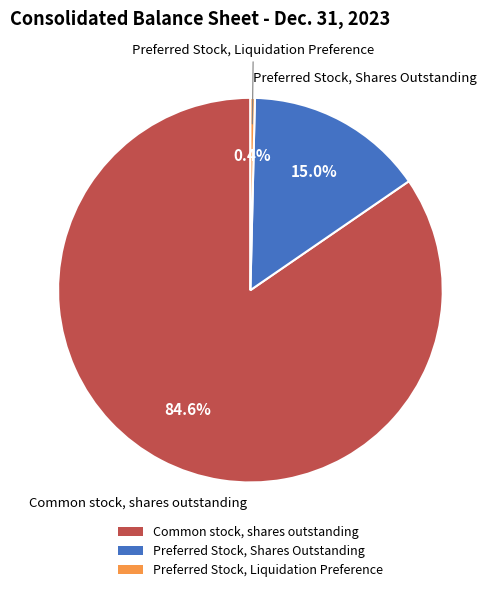

What percentage do Preferred Stock, Shares Outstanding and Common stock, shares outstanding together represent?

99.6%